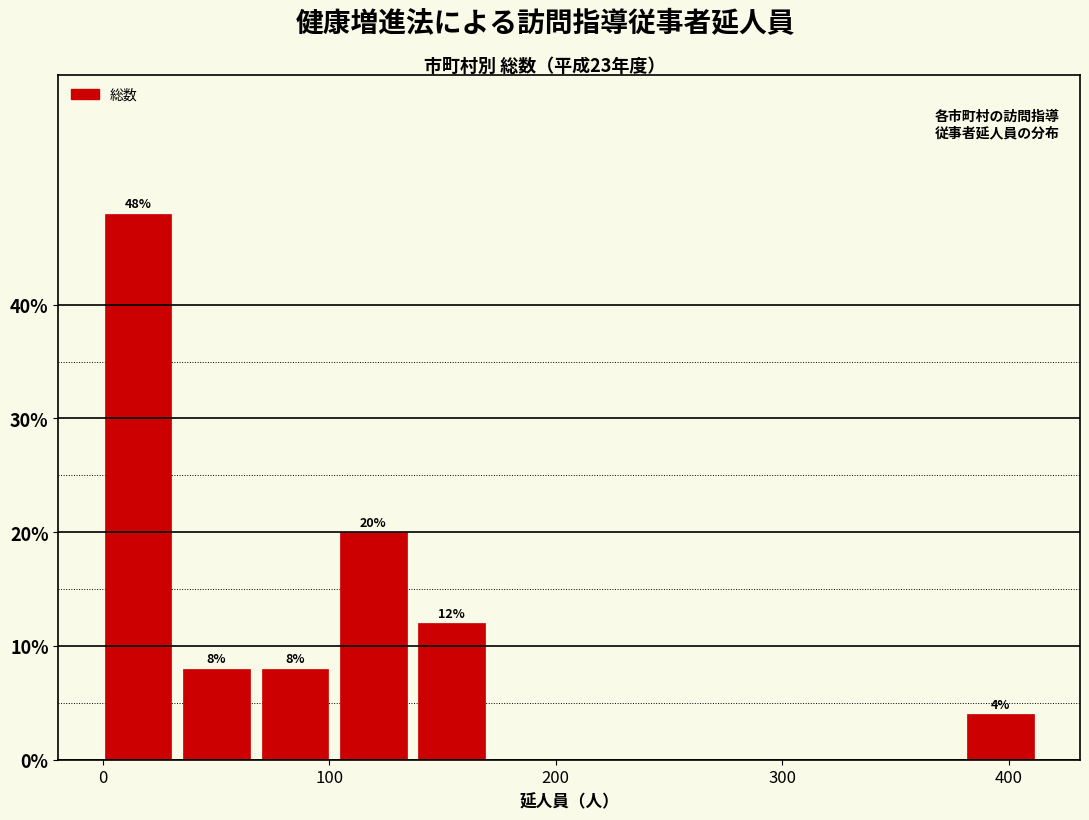

Read against the x-axis, roughly where is the centre of the tallest bar?

20